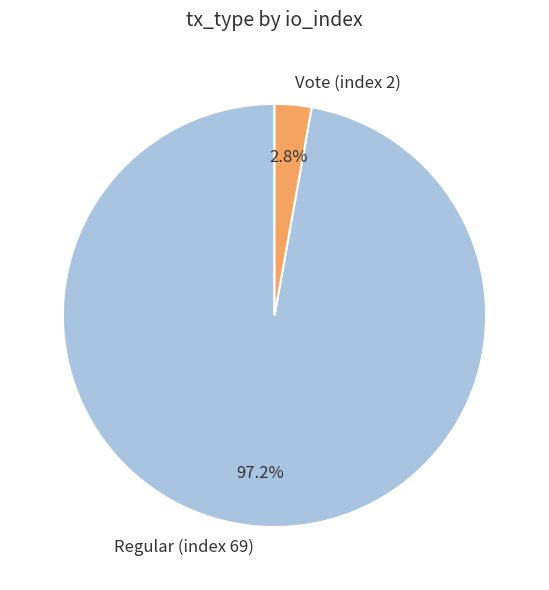

To the nearest percent, what percentage of the pie is Regular (index 69)?

97%